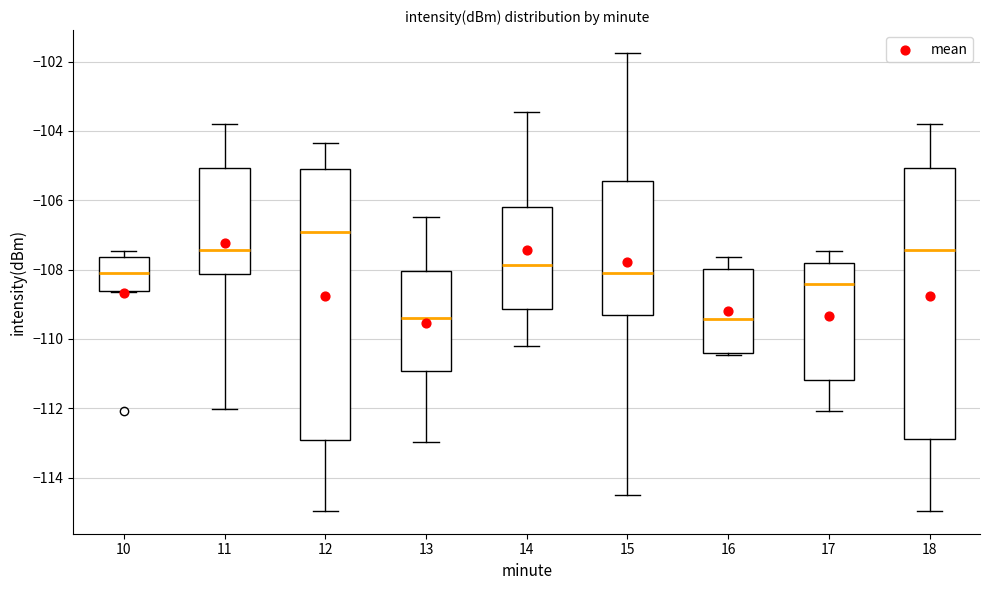

Reading left to right, read every box against the y-axis: the position of its median line, the range the box covers, and the ends of its whiskers. The values are not printed on the chart, so give them approximately, as read against the axis.

10: median -108.2, box -108.6 to -107.6, whiskers -108.6 to -107.4
11: median -107.4, box -108.2 to -105.0, whiskers -112.0 to -103.8
12: median -107.0, box -113.0 to -105.0, whiskers -115.0 to -104.4
13: median -109.4, box -111.0 to -108.0, whiskers -113.0 to -106.4
14: median -107.8, box -109.2 to -106.2, whiskers -110.2 to -103.4
15: median -108.2, box -109.4 to -105.4, whiskers -114.4 to -101.8
16: median -109.4, box -110.4 to -108.0, whiskers -110.4 to -107.6
17: median -108.4, box -111.2 to -107.8, whiskers -112.0 to -107.4
18: median -107.4, box -113.0 to -105.0, whiskers -115.0 to -103.8